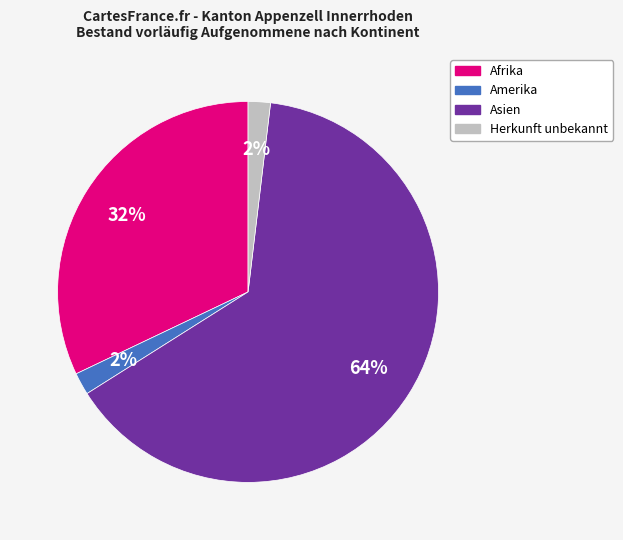

Approximately how many times larger is the value at Amerika compared to Herkunft unbekannt?

1.0